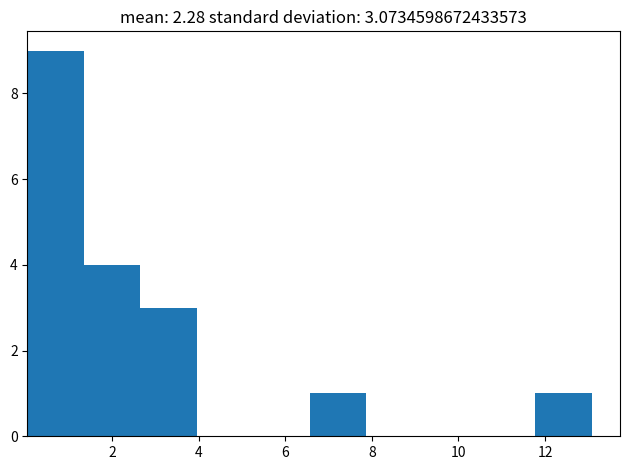

Reading left to right, transcribe this chart: for each bar, give the range it covers on the x-axis and its height. Neither the bar edges nor the heights are printed on the chart, so give them approximately, as read against the axes.

0.0 to 1.4: 9
1.4 to 2.6: 4
2.6 to 4.0: 3
4.0 to 5.2: 0
5.2 to 6.6: 0
6.6 to 7.8: 1
7.8 to 9.2: 0
9.2 to 10.4: 0
10.4 to 11.8: 0
11.8 to 13.0: 1